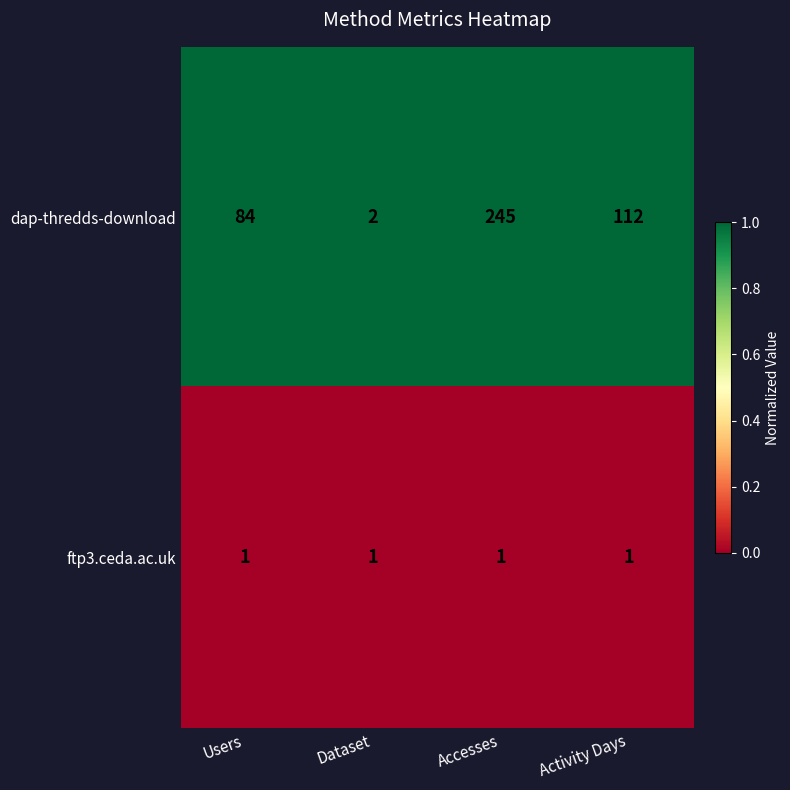

Reading left to right, what are all the values shown in this chart?

dap-thredds-download: Users=84	Dataset=2	Accesses=245	Activity Days=112
ftp3.ceda.ac.uk: Users=1	Dataset=1	Accesses=1	Activity Days=1